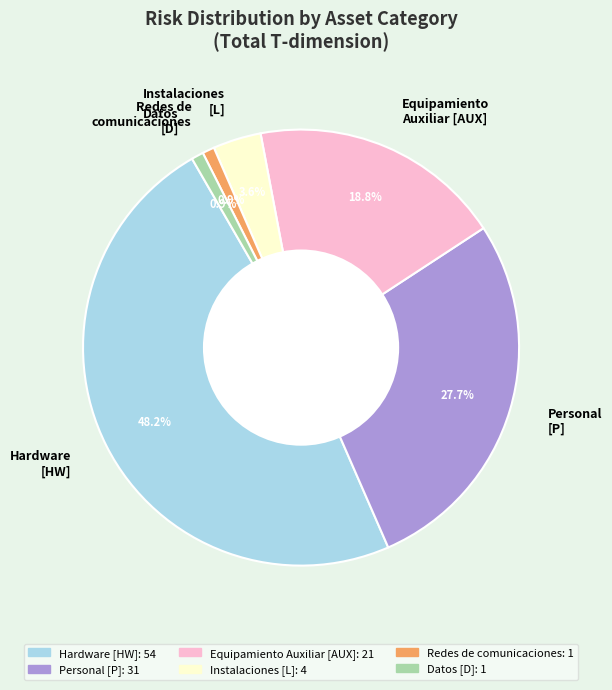

Does any single category account for the majority?

No